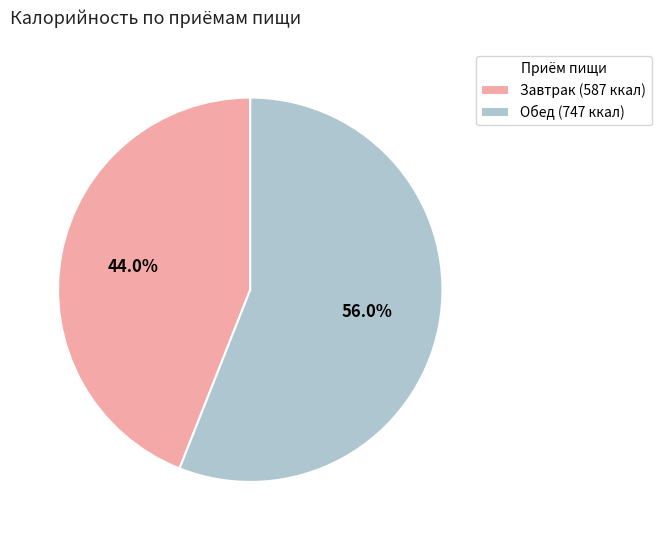

Combined, what portion of the pie is Завтрак and Обед?

100.0%